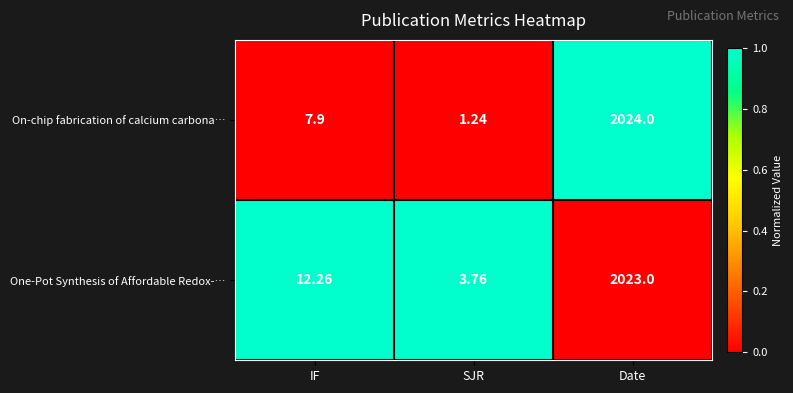

Where is One-Pot Synthesis of Affordable Redox-… nearest to the value 1013?

IF